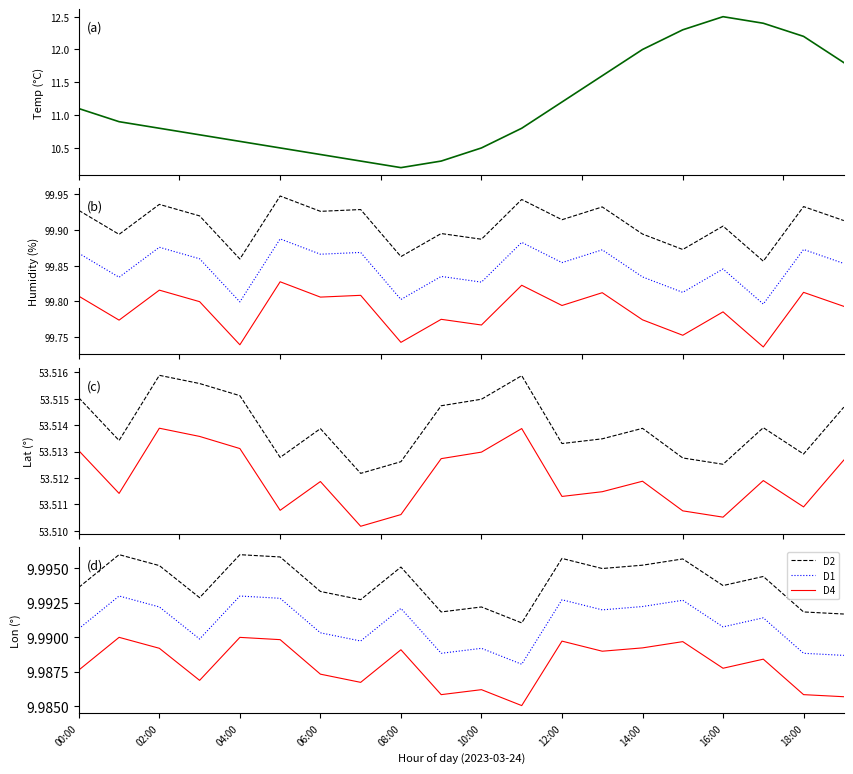

Which series has the largest range (max minus min)?

temperature